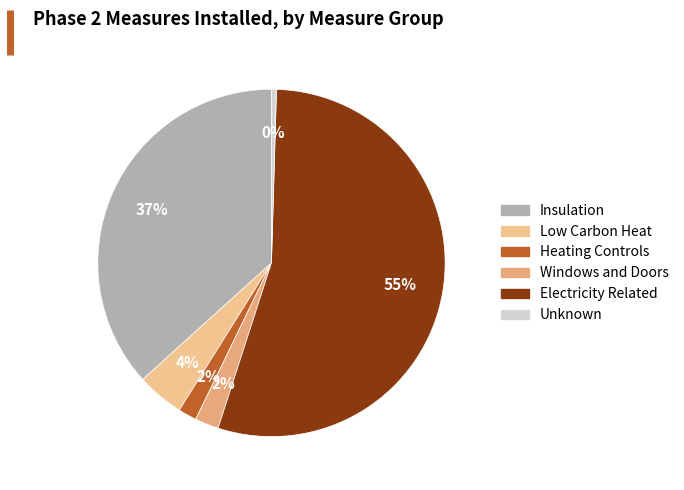

Which slice represents more than half of the pie?

Electricity Related